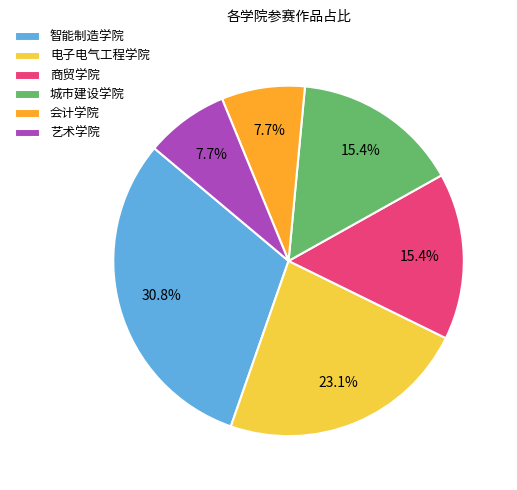

How many slices are in this pie chart?

6